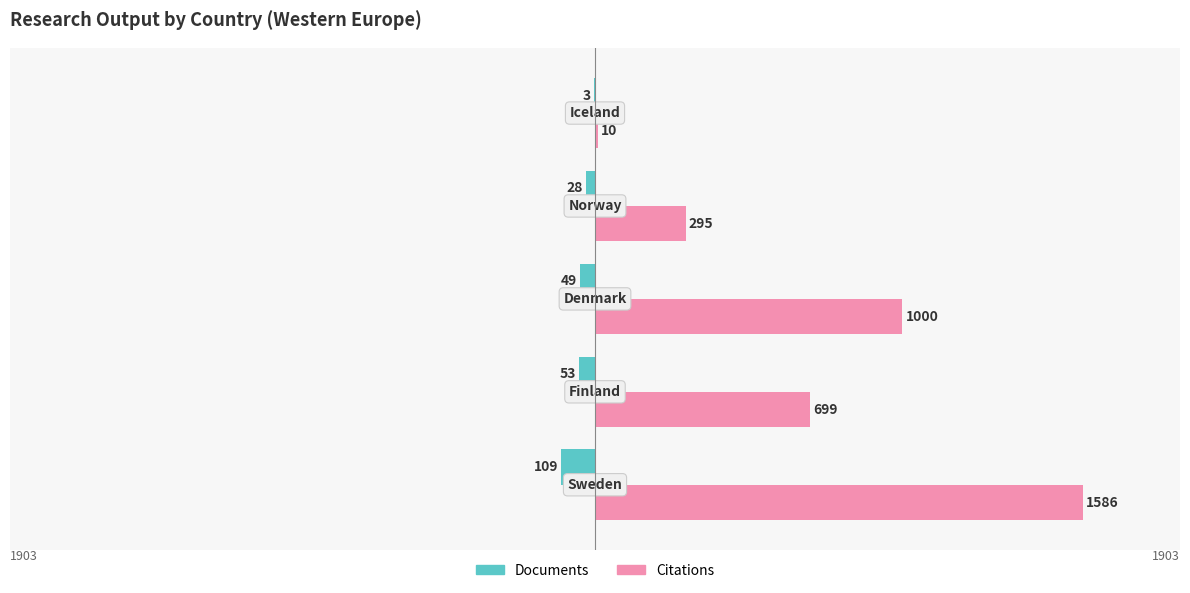

What are all the series names shown in the legend?

Documents, Citations